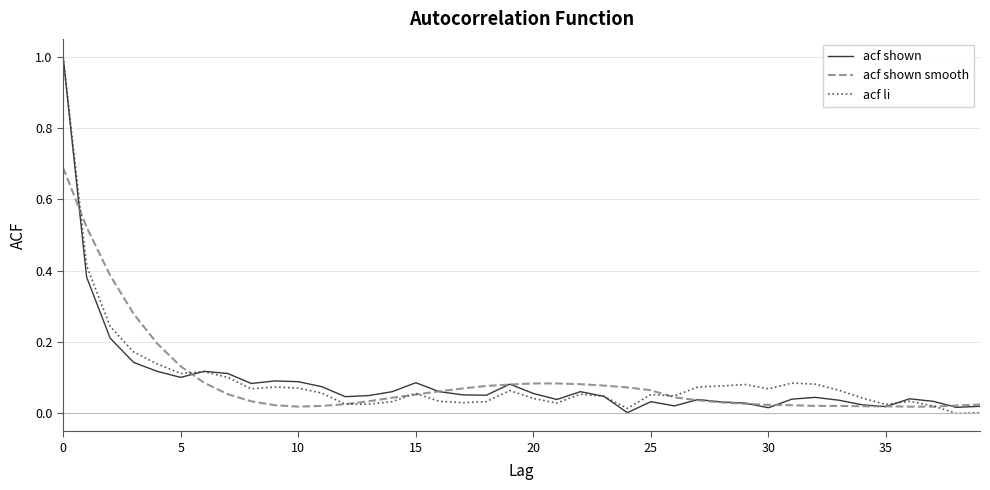

What are all the series names shown in the legend?

acf shown, acf shown smooth, acf li